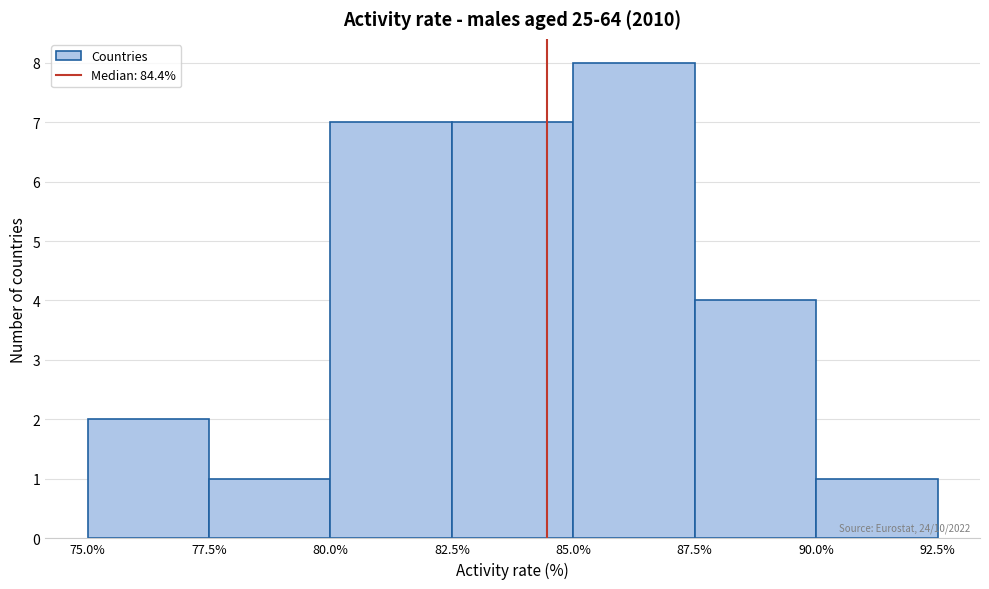

Which range on the x-axis has the tallest bar?

85.0% to 87.5%